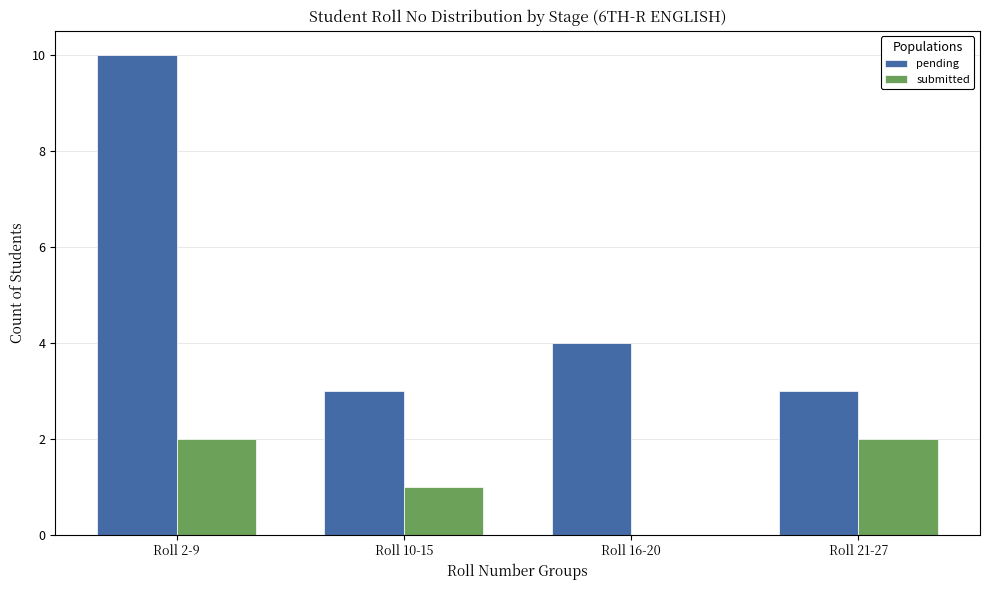

What is the approximate value of pending at Roll 2-9?

10